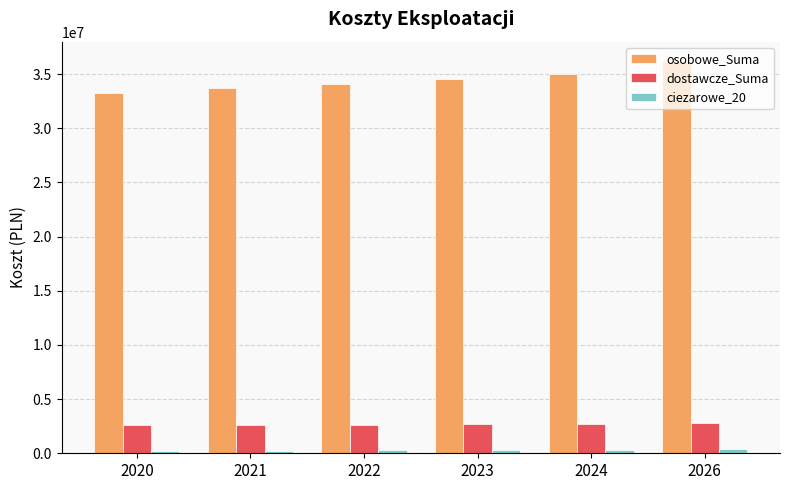

Which series has the largest total across all categories?

osobowe_Suma